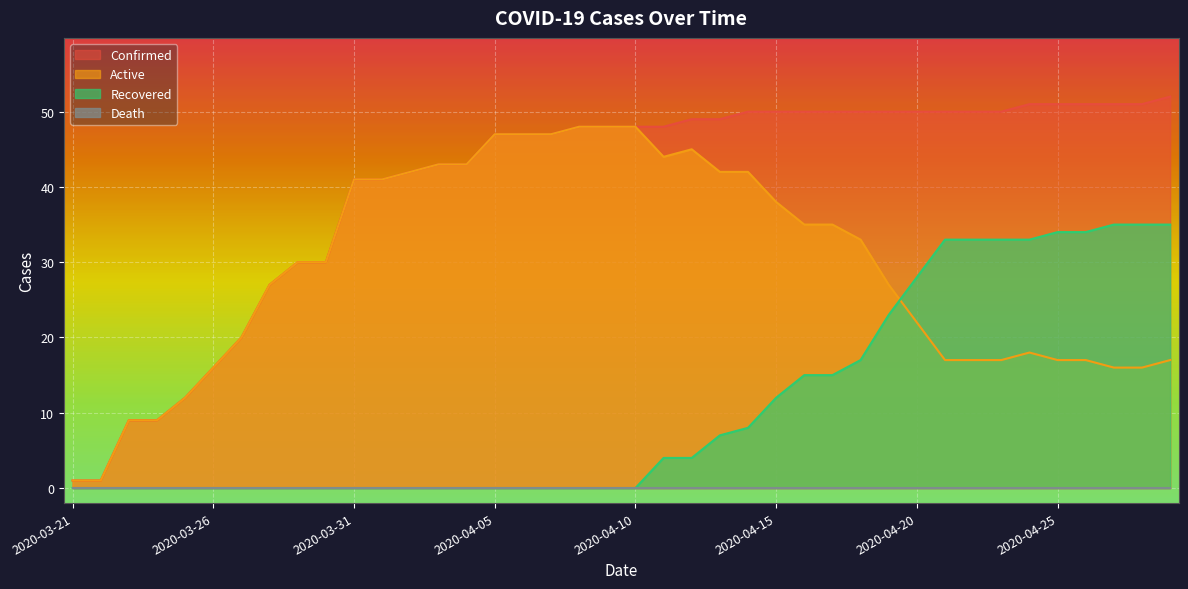

True or false: Confirmed and Recovered intersect in this chart.

False